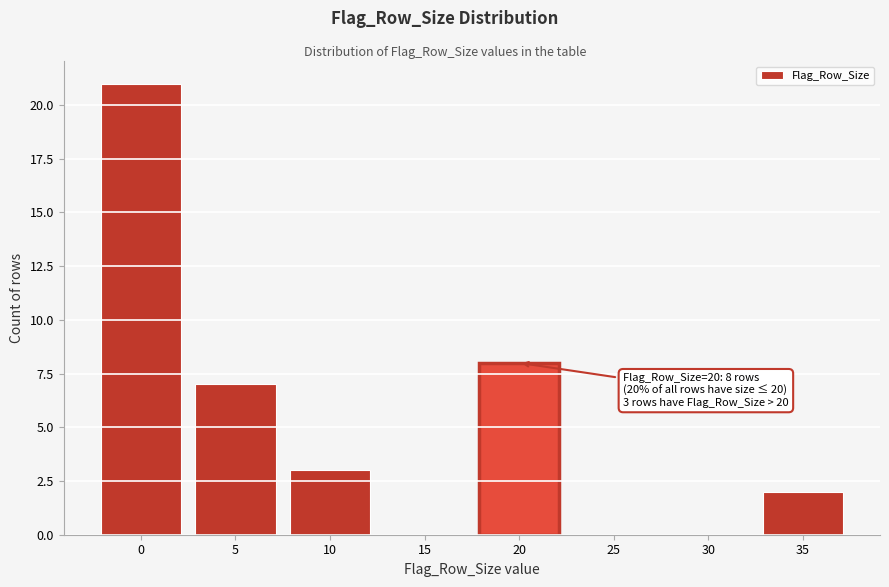

Reading left to right, list all the values displayed in this chart.

0=21	5=7	10=3	15=0	20=8	25=0	30=0	35=2